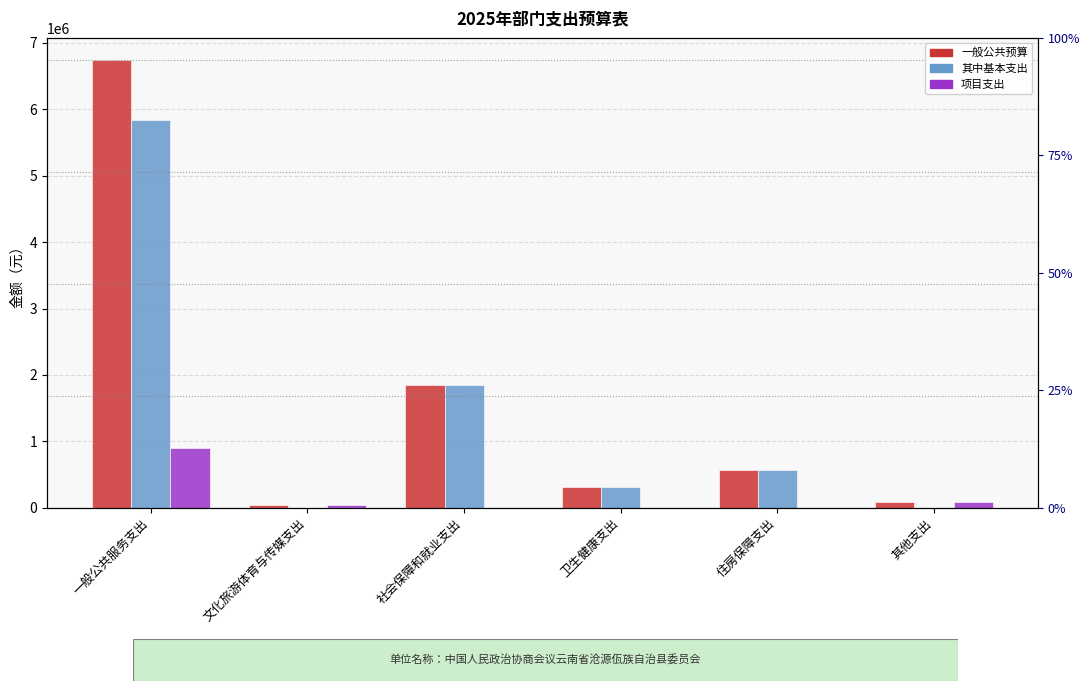

Reading left to right, extract all data points from this chart.

一般公共预算: 一般公共服务支出=6735953.0	文化旅游体育与传媒支出=50000.0	社会保障和就业支出=1854492.1	卫生健康支出=308185.3	住房保障支出=564306.1	其他支出=84000.0
其中基本支出: 一般公共服务支出=5832953.0	文化旅游体育与传媒支出=0.0	社会保障和就业支出=1854492.1	卫生健康支出=308185.3	住房保障支出=564306.1	其他支出=0.0
项目支出: 一般公共服务支出=903000.0	文化旅游体育与传媒支出=50000.0	社会保障和就业支出=0.0	卫生健康支出=0.0	住房保障支出=0.0	其他支出=84000.0